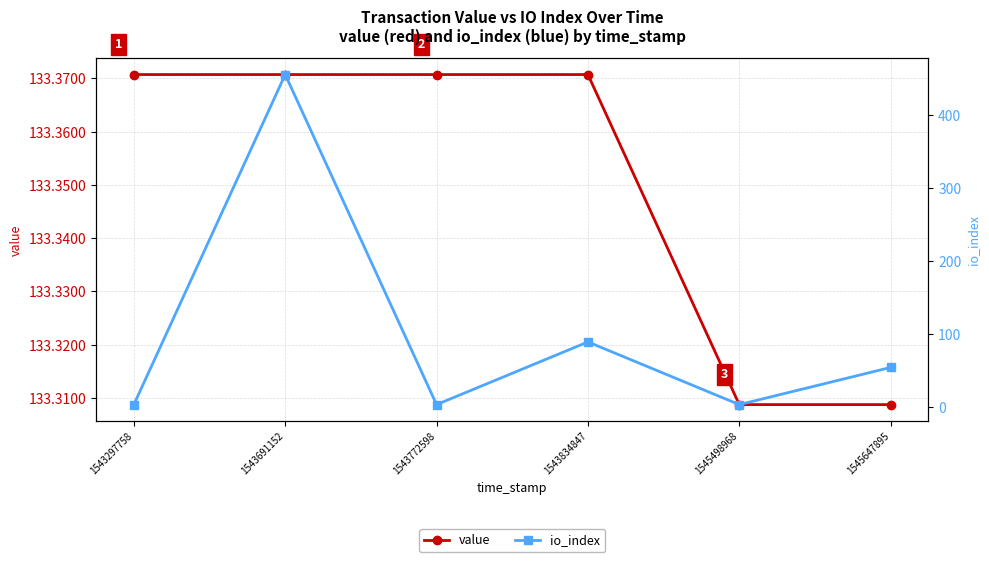

What are all the series names shown in the legend?

value, io_index